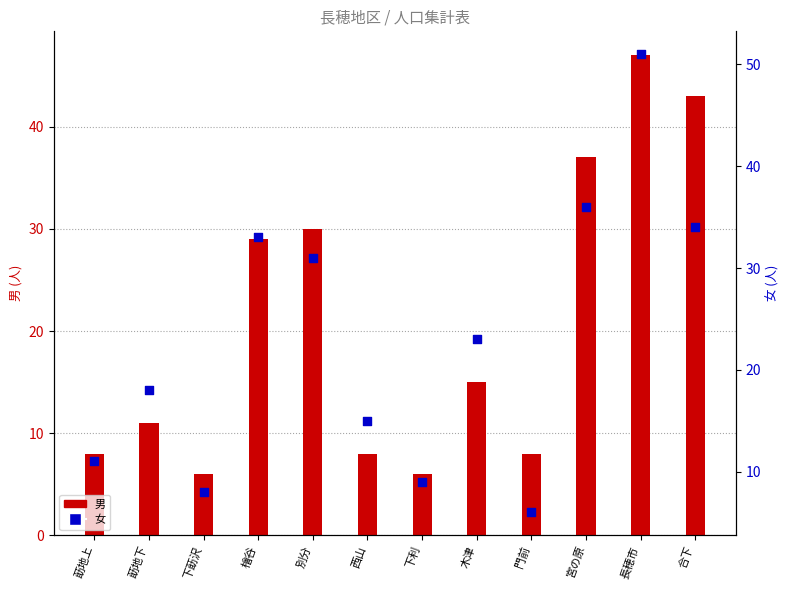

At which category is the sum across all series the highest?

長穂市